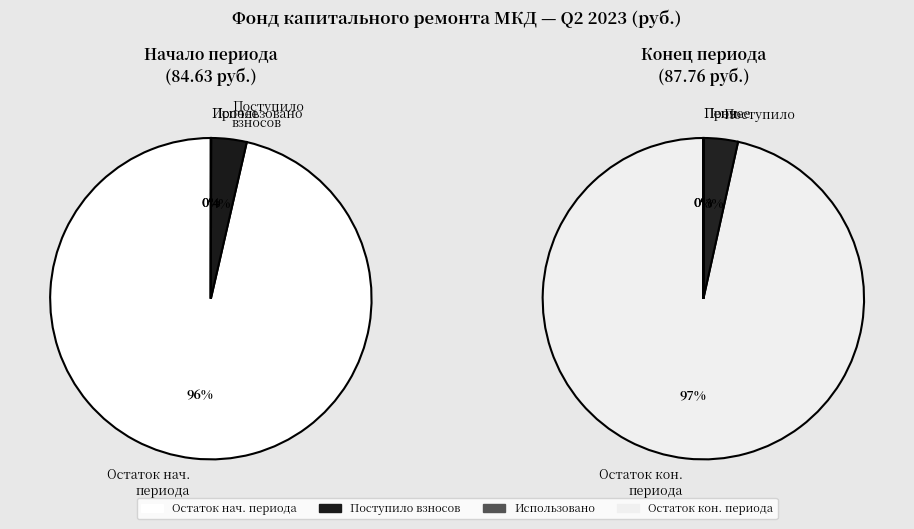

Is Остаток на конец периода the majority of the pie?

No